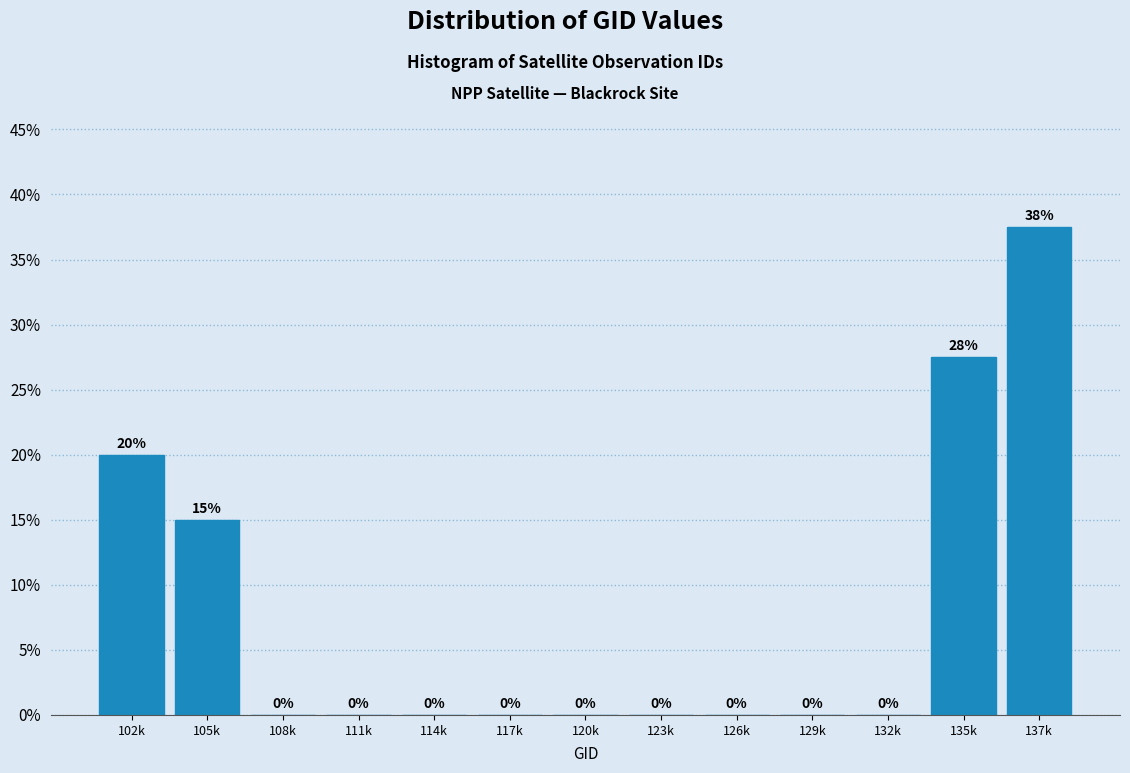

The chart shows a value of 27.5 at 135k. True or false?

True